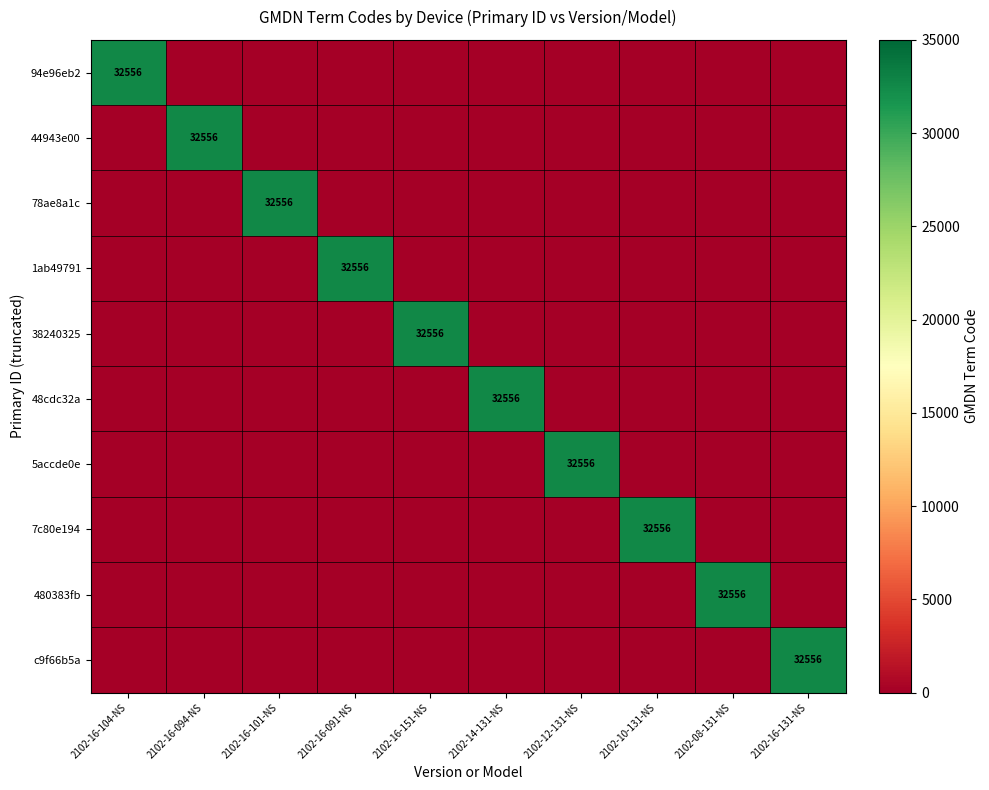

At how many categories does at least one series exceed 25824?

10